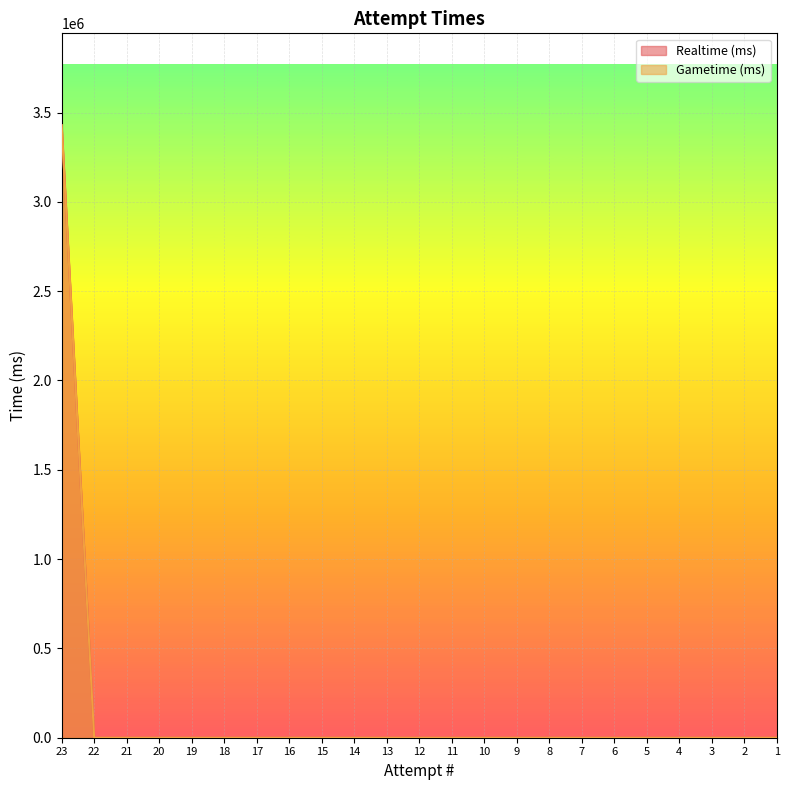

Does the chart display data point markers on the line(s)?

No